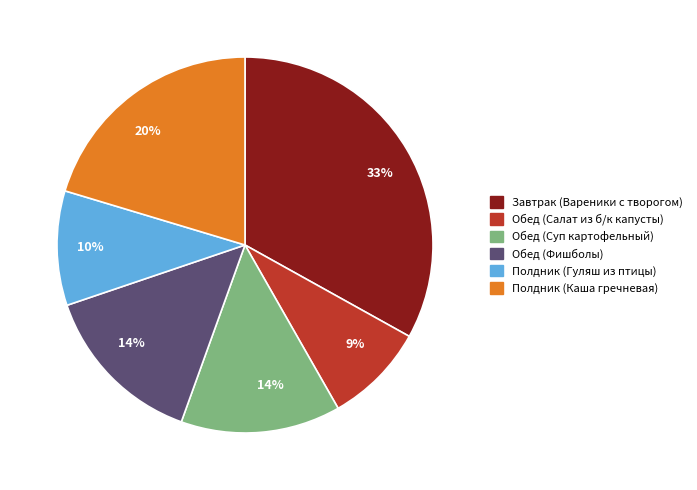

To the nearest percent, what is the difference between the largest and smallest slice percentages?

24%